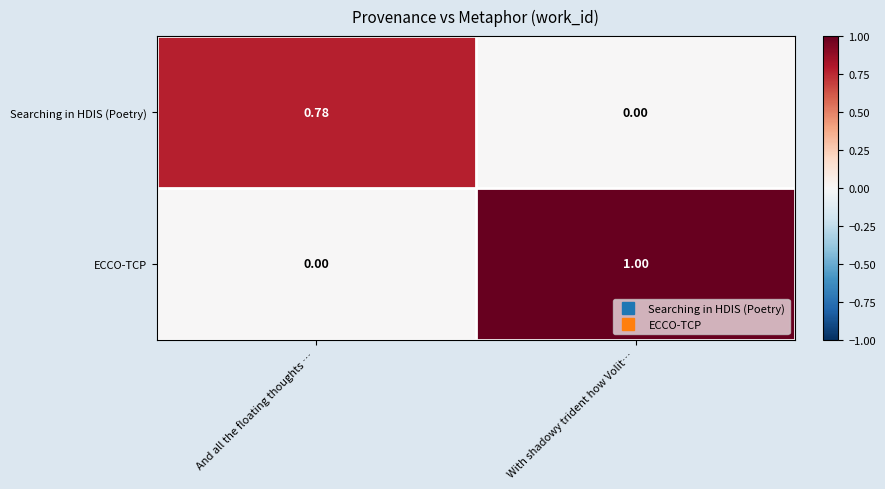

Which series has the largest range (max minus min)?

ECCO-TCP